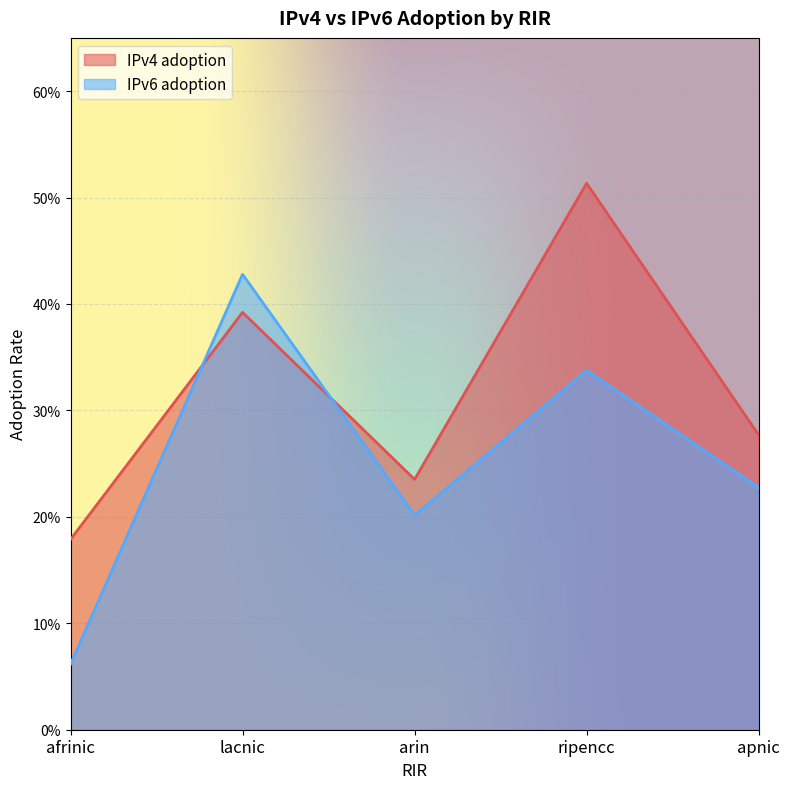

Count the IPv4 adoption values in the range 0 to 1.

5